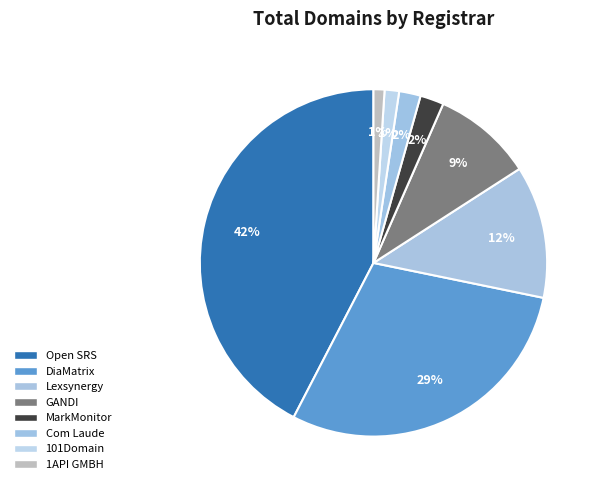

Which slice is the smallest?

1API GMBH